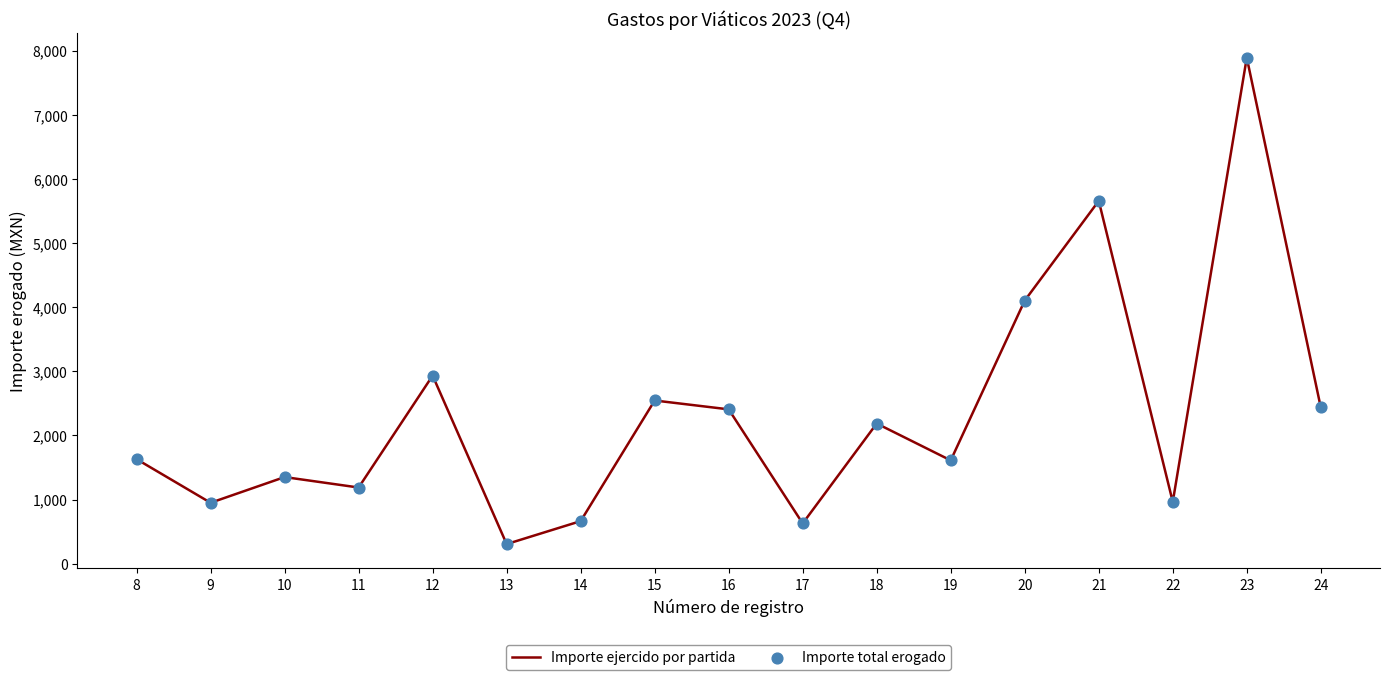

What is the change in value from 12 to 16?

-526.0